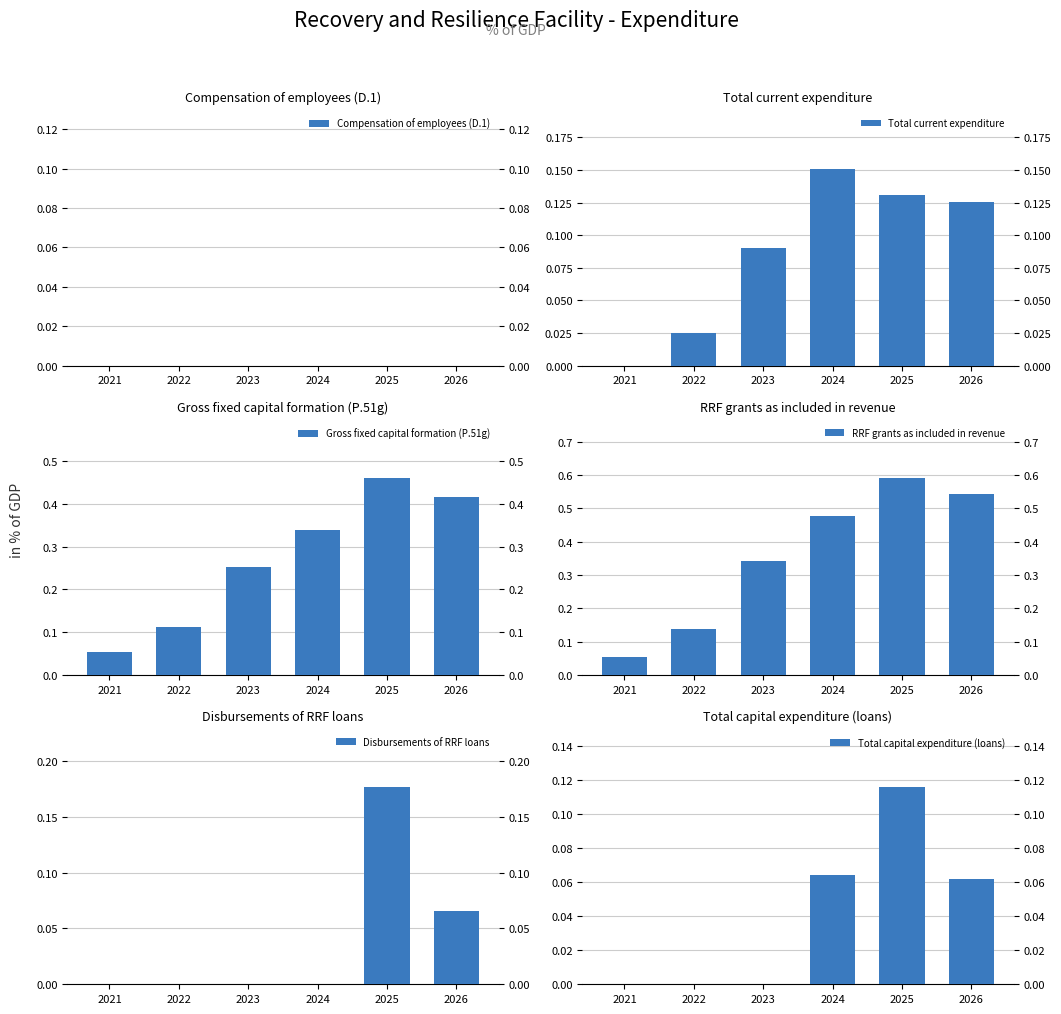

How many categories are shown in the chart?

6